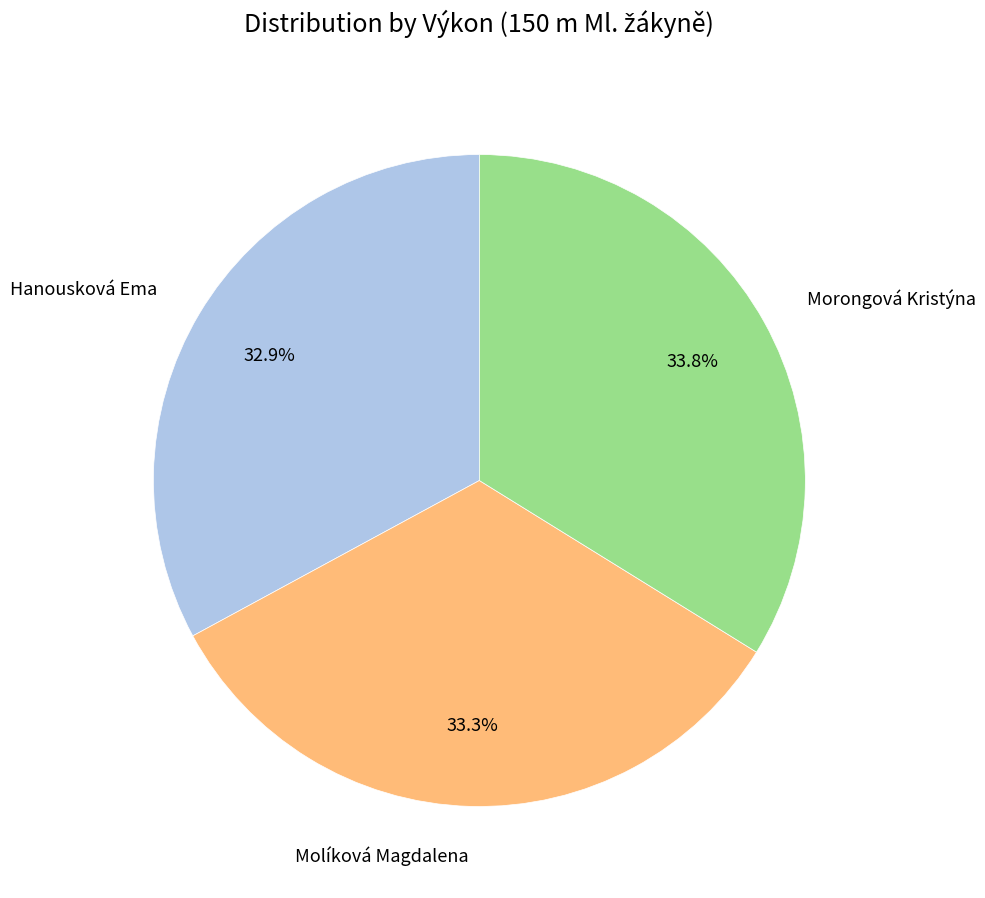

Is there any slice that represents more than half of the pie?

No